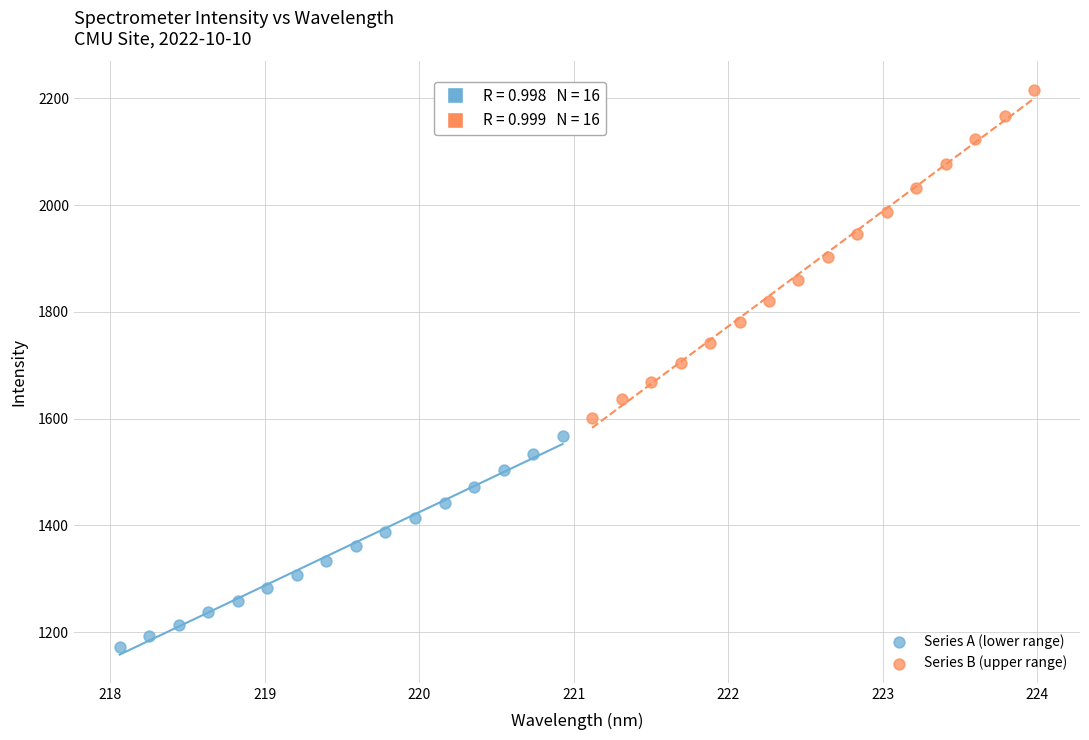

Which series contains the lowest Y value?

Series A (lower range)